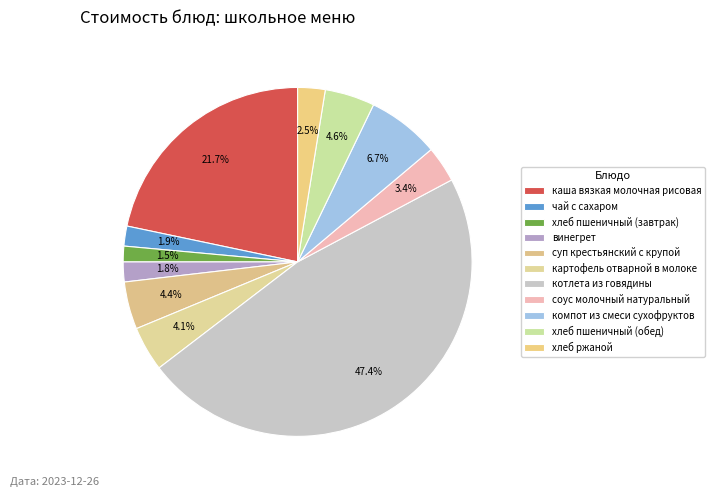

Is it true that соус молочный натуральный is 12% of the pie?

False